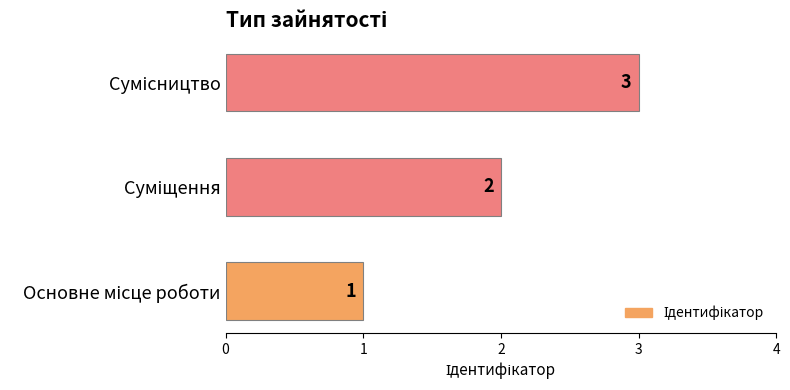

How many values are between 1 and 3?

3